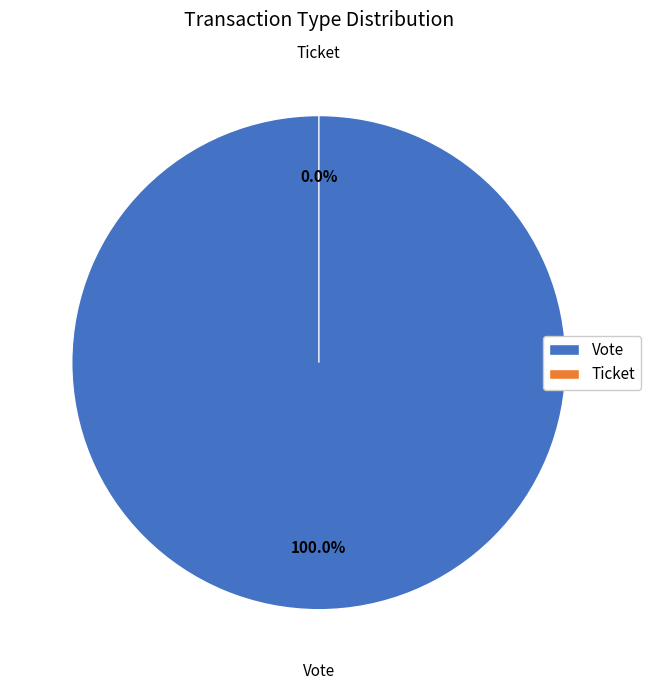

True or false: Ticket accounts for 0% of the total.

True